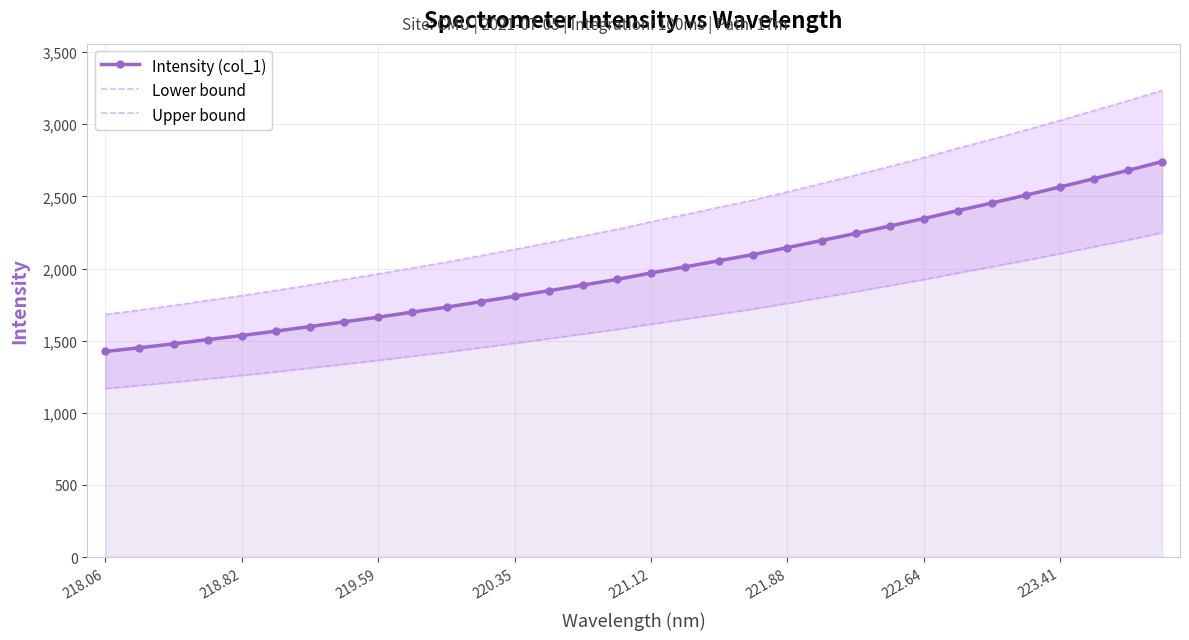

Reading right to left, what are all the values shown in this chart?

Intensity (col_1): 2741.8	2680.8	2623.2	2565.4	2508.8	2454.2	2401.5	2346.4	2294.6	2243.4	2194.2	2145.3	2097.2	2054.8	2011.9	1969.5	1924.8	1885.5	1846.2	1807.7	1770.2	1732.3	1698.0	1663.0	1630.5	1598.1	1566.0	1535.7	1507.4	1478.1	1450.8	1424.9
Lower bound: 2248.3	2198.2	2151.0	2103.6	2057.2	2012.5	1969.2	1924.1	1881.6	1839.6	1799.3	1759.1	1719.7	1684.9	1649.7	1615.0	1578.3	1546.1	1513.9	1482.3	1451.6	1420.5	1392.4	1363.7	1337.0	1310.5	1284.1	1259.3	1236.1	1212.1	1189.7	1168.4
Upper bound: 3235.3	3163.3	3095.4	3027.2	2960.3	2896.0	2833.8	2768.8	2707.6	2647.2	2589.2	2531.4	2474.7	2424.7	2374.0	2324.0	2271.3	2224.9	2178.5	2133.0	2088.9	2044.1	2003.7	1962.4	1924.0	1885.8	1847.9	1812.2	1778.7	1744.2	1711.9	1681.4